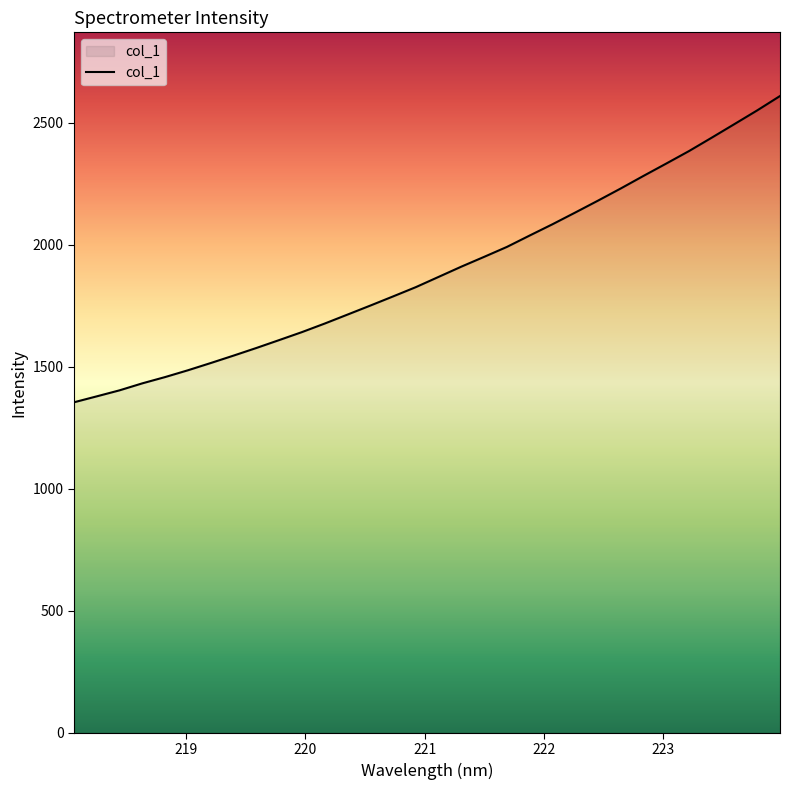

What is the difference between the maximum and minimum values?

1255.0